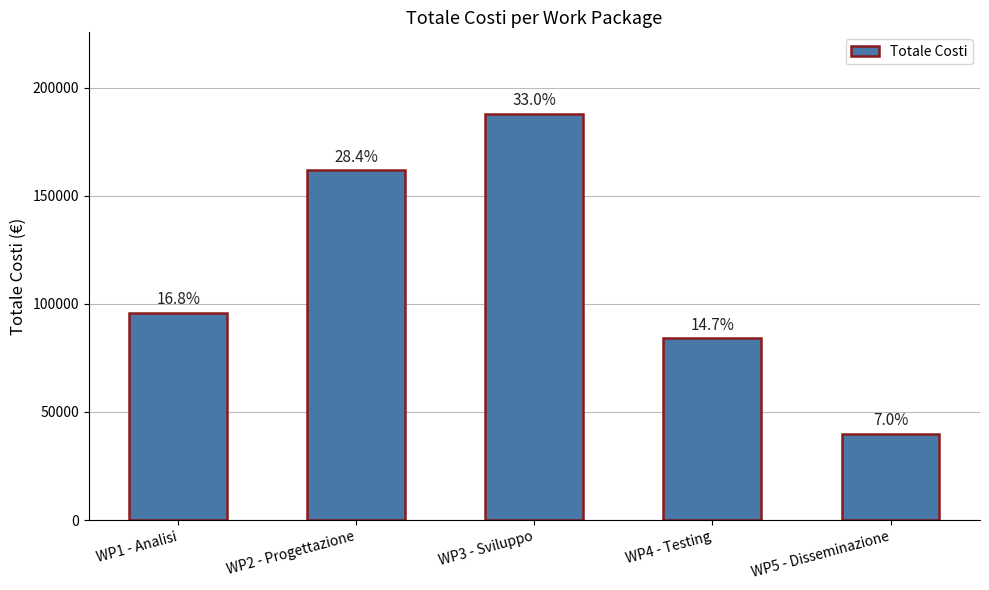

Which has a higher value, WP3 - Sviluppo or WP1 - Analisi?

WP3 - Sviluppo